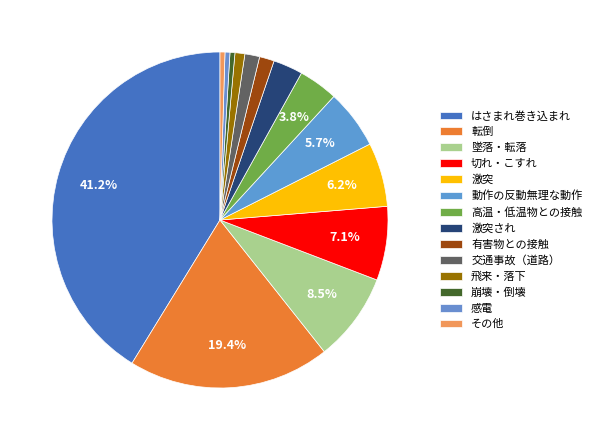

Is 転倒 the majority of the pie?

No